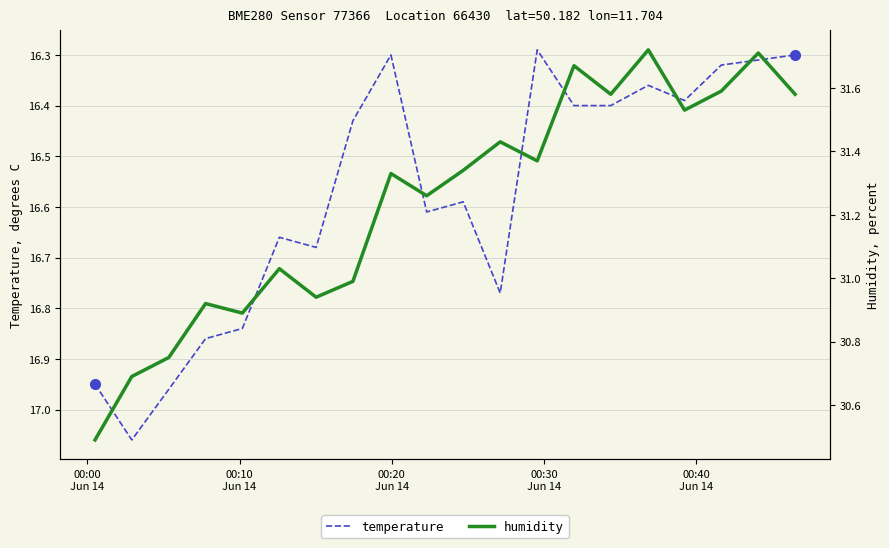

What are all the series names shown in the legend?

temperature, humidity